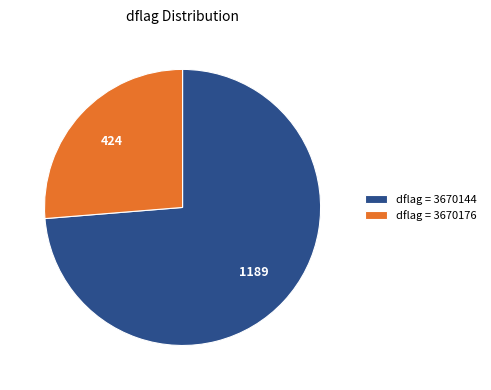

Do dflag = 3670176 and dflag = 3670144 together represent more than half of the pie?

Yes